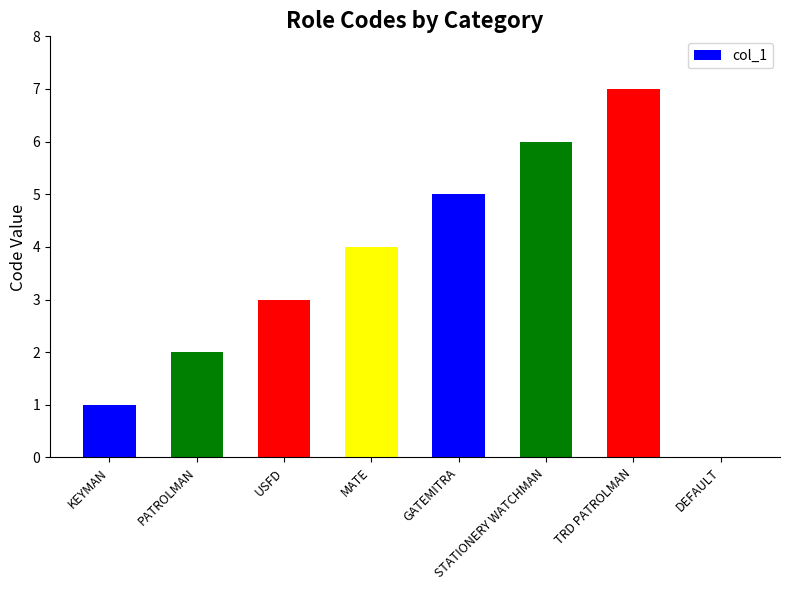

What is the maximum value shown in the chart?

7